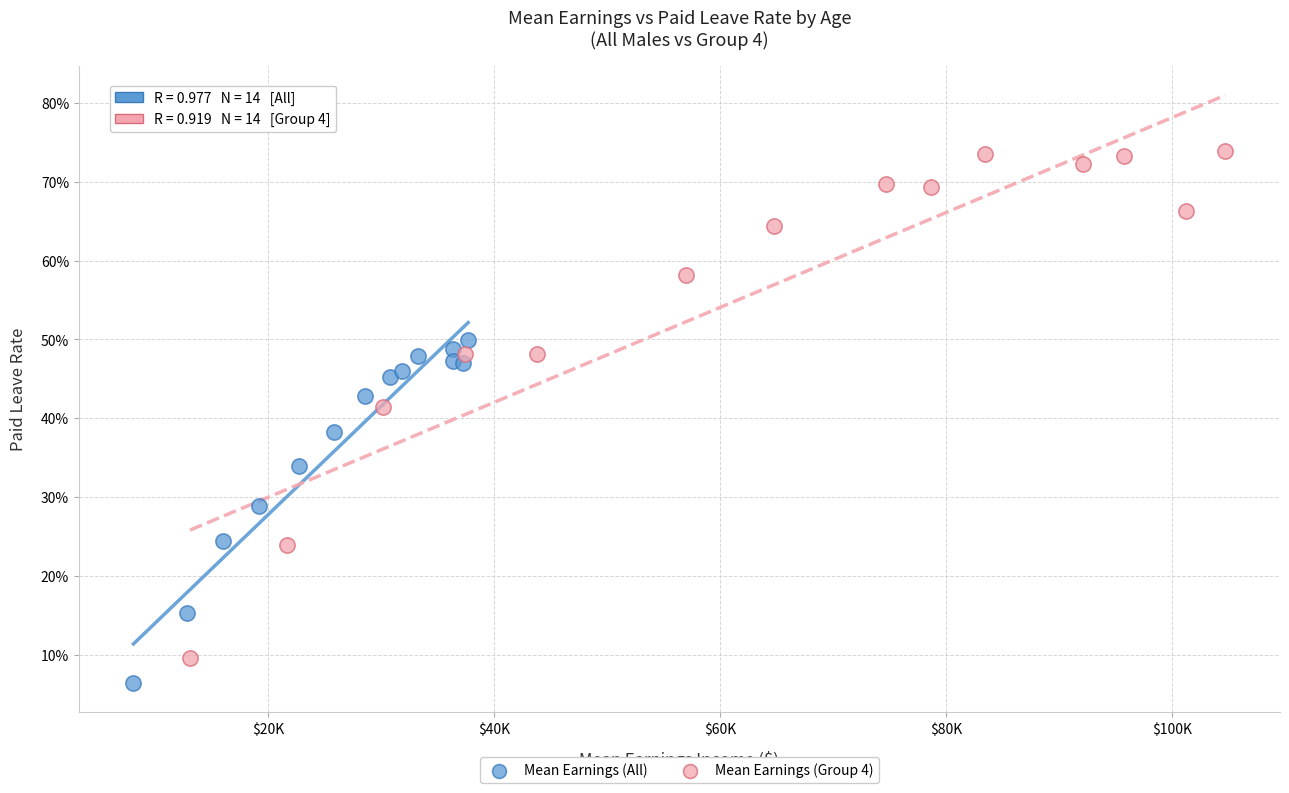

What are all the series names shown in the legend?

Mean Earnings (All), Mean Earnings (Group 4)